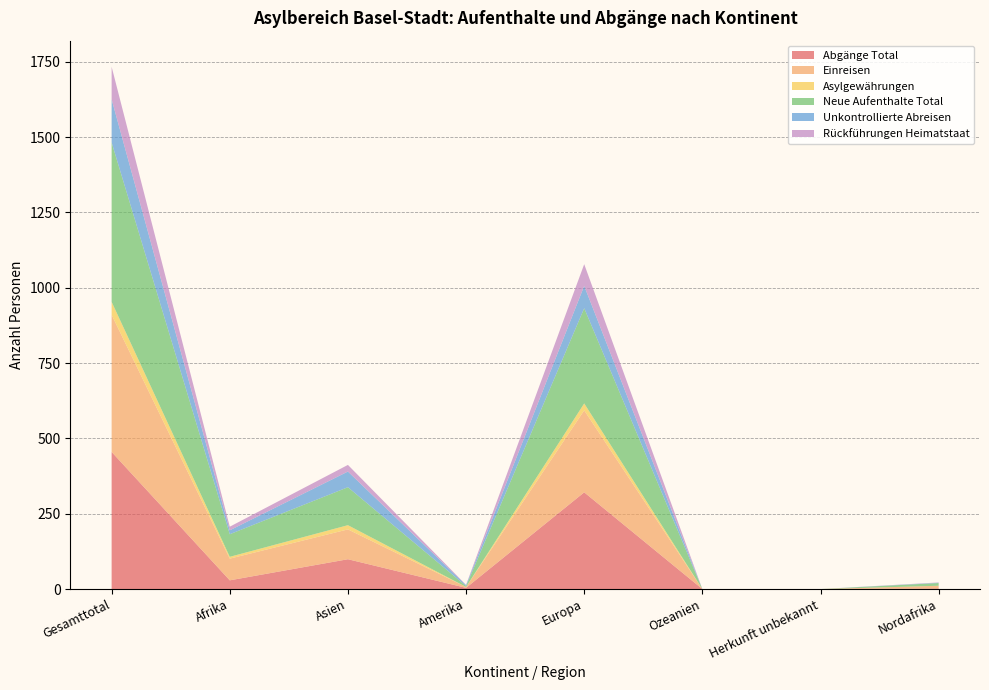

Reading left to right, list all the values displayed in this chart.

Abgänge Total: 455	29	99	4	321	0	0	2
Einreisen: 455	72	99	3	272	0	0	9
Asylgewährungen: 43	6	14	0	23	0	0	0
Neue Aufenthalte Total: 529	75	126	3	316	0	0	9
Unkontrollierte Abreisen: 143	13	52	3	74	0	0	1
Rückführungen Heimatstaat: 108	12	22	1	72	0	0	1